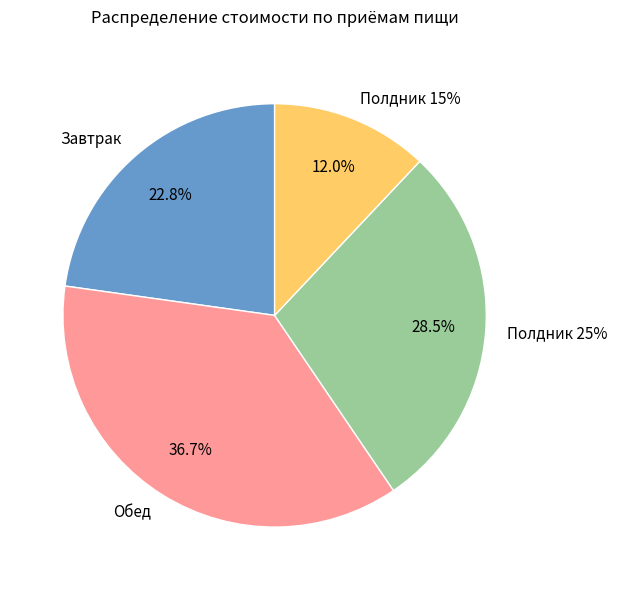

Does Завтрак represent more than half of the total?

No